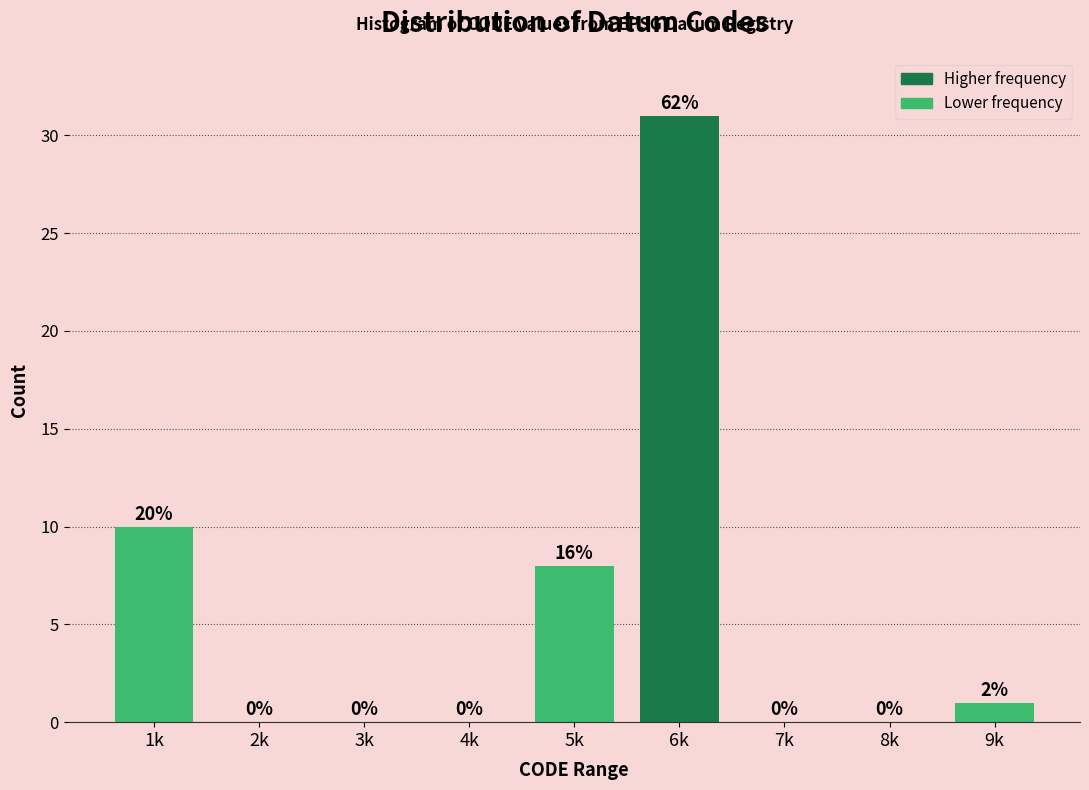

Reading left to right, list all the values displayed in this chart.

1k=10	2k=0	3k=0	4k=0	5k=8	6k=31	7k=0	8k=0	9k=1